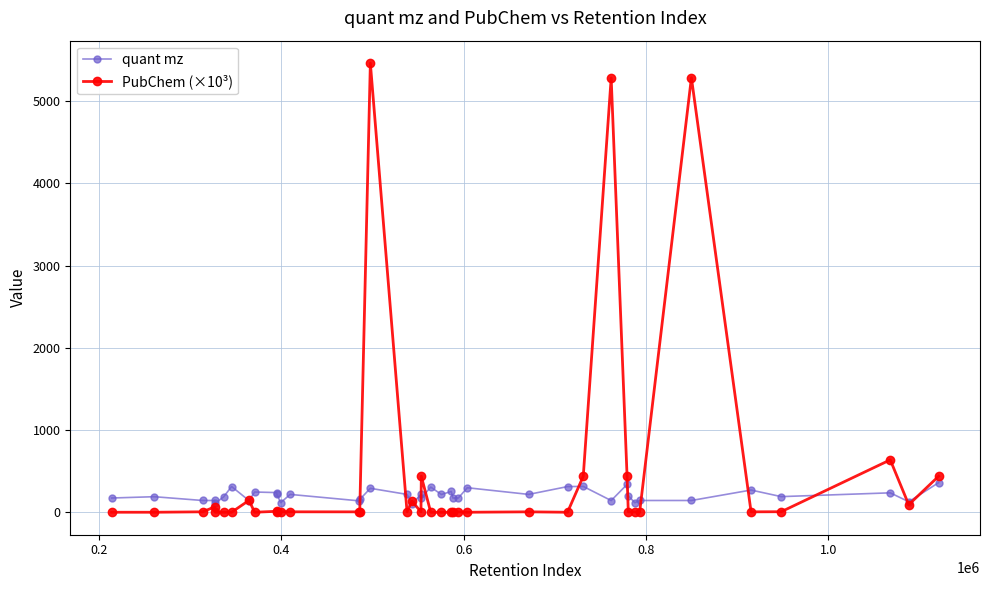

List the series in order of their peak value, lowest first.

quant mz, PubChem (×10³)